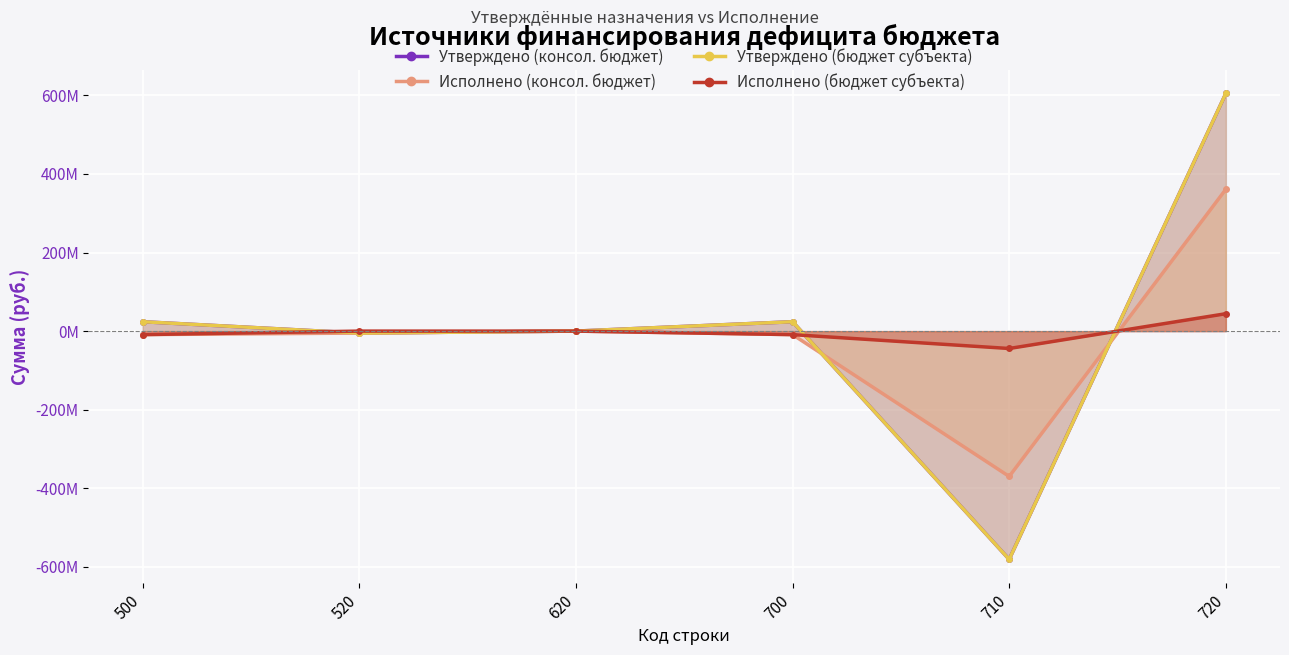

How many data points does each series have?

6